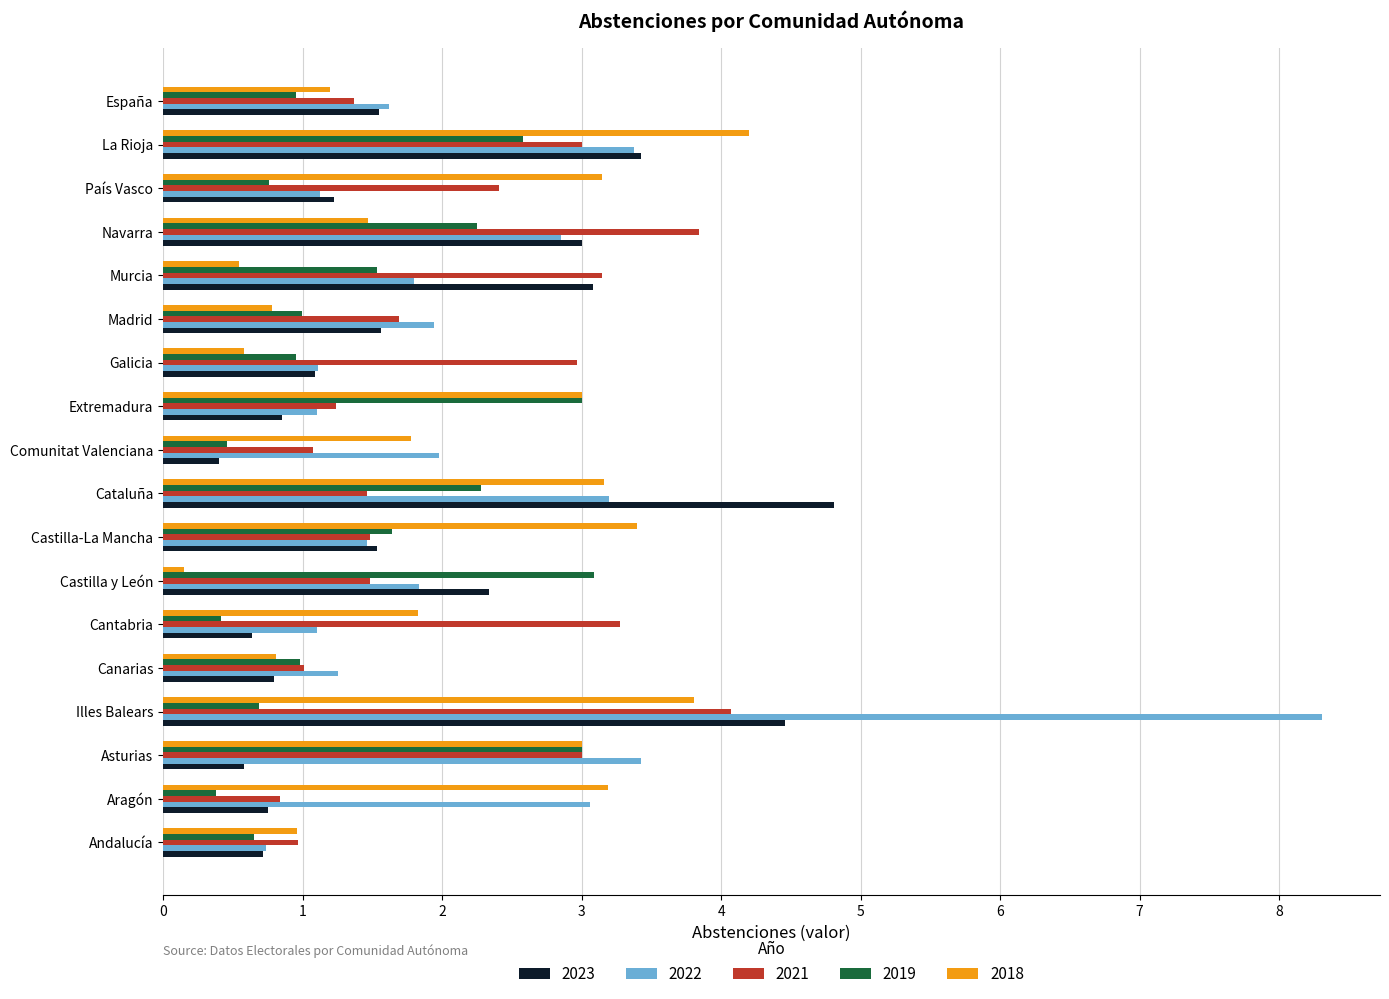

Where is 2023 nearest to the value 2?

Castilla y León